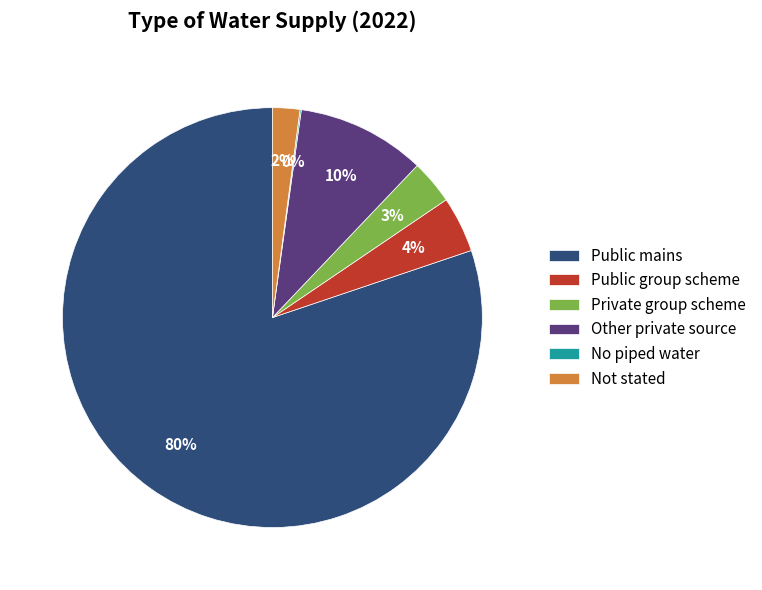

True or false: Public mains accounts for 80% of the total.

True